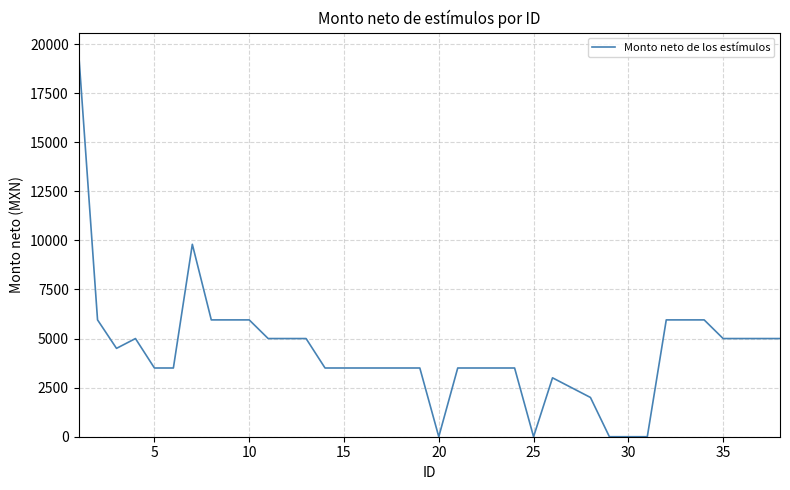

What is the difference between the maximum and minimum values?

19600